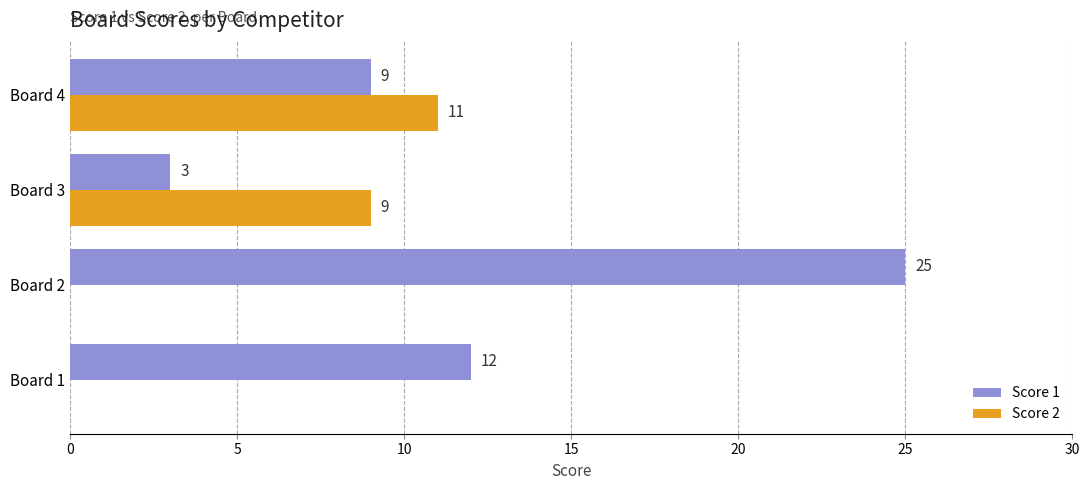

What is the sum of all Score 1 values?

49